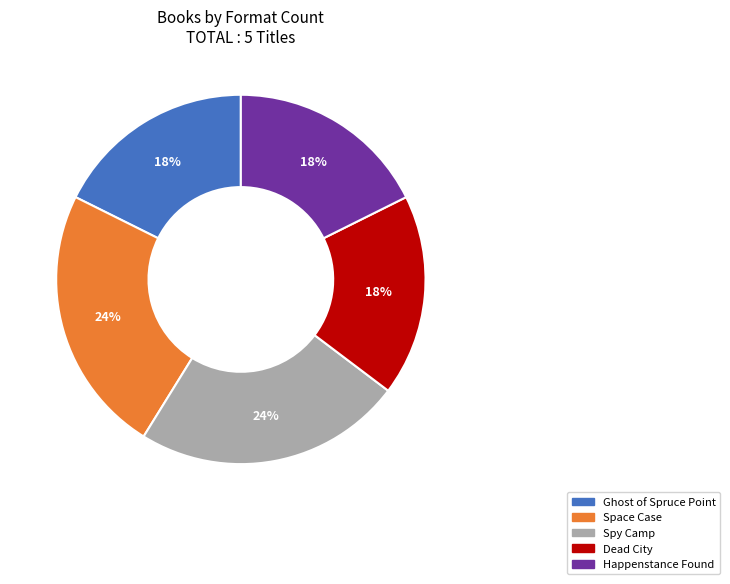

To the nearest percent, what is the difference between the Spy Camp and Happenstance Found slice percentages?

6%